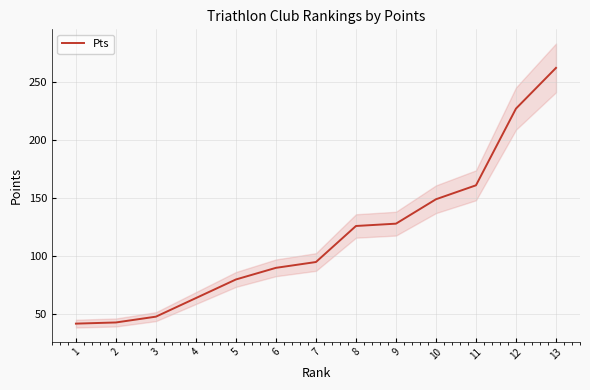

Which label corresponds to the largest value in the chart?

13